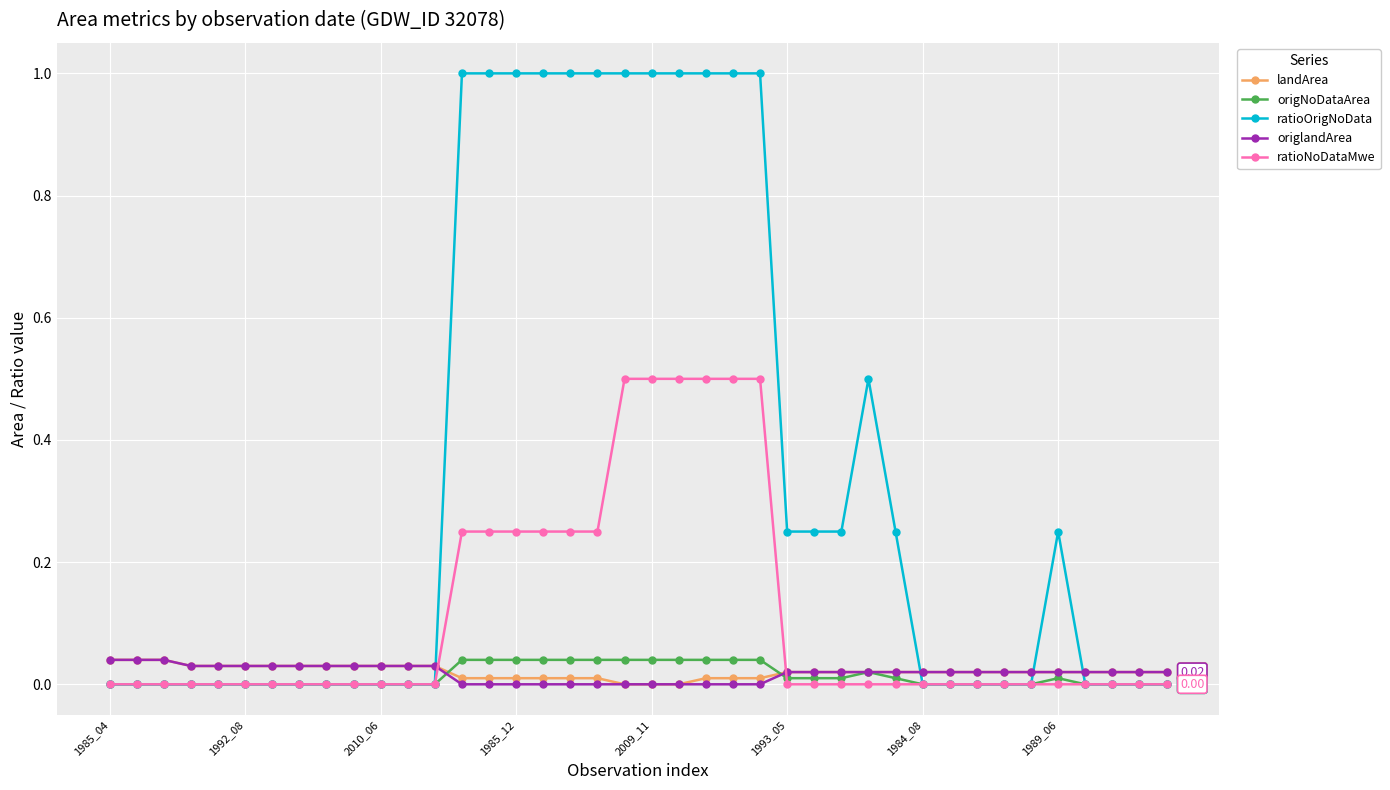

What is the difference between the maximum and minimum values in the ratioNoDataMwe series?

0.5